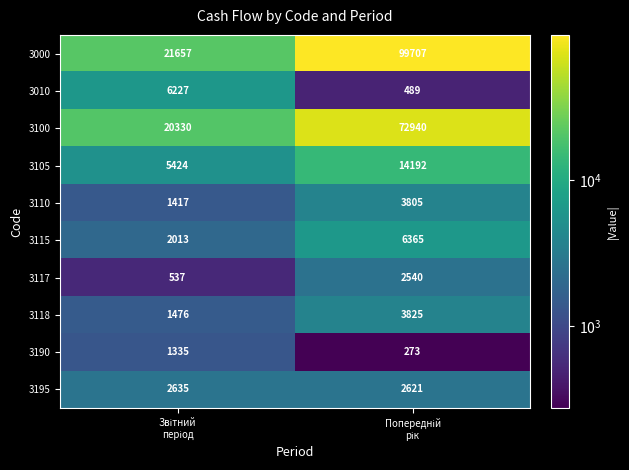

What is the minimum value for 3105?

5424